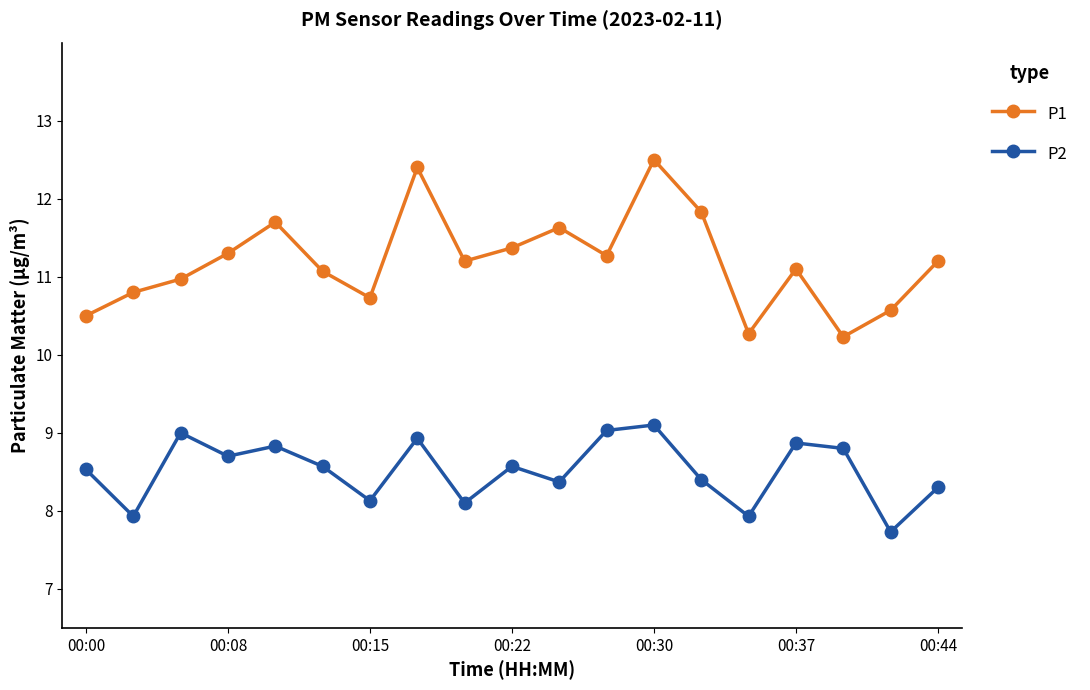

Reading right to left, extract all data points from this chart.

P1: 11.2	10.6	10.2	11.1	10.3	11.8	12.5	11.3	11.6	11.4	11.2	12.4	10.7	11.1	11.7	11.3	11.0	10.8	10.5
P2: 8.3	7.7	8.8	8.9	7.9	8.4	9.1	9.0	8.4	8.6	8.1	8.9	8.1	8.6	8.8	8.7	9.0	7.9	8.5